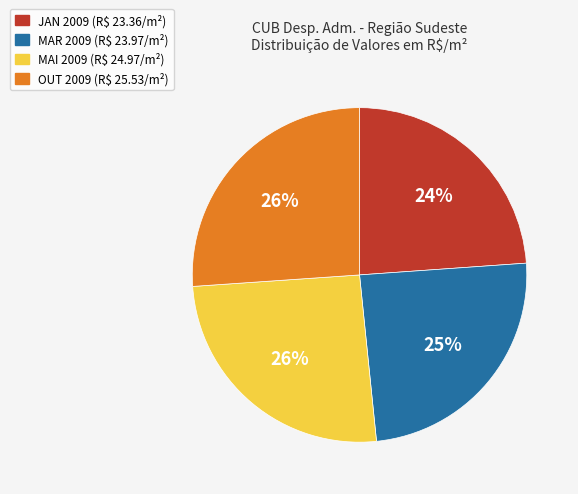

What percentage is the MAR 2009 slice, to the nearest percent?

25%